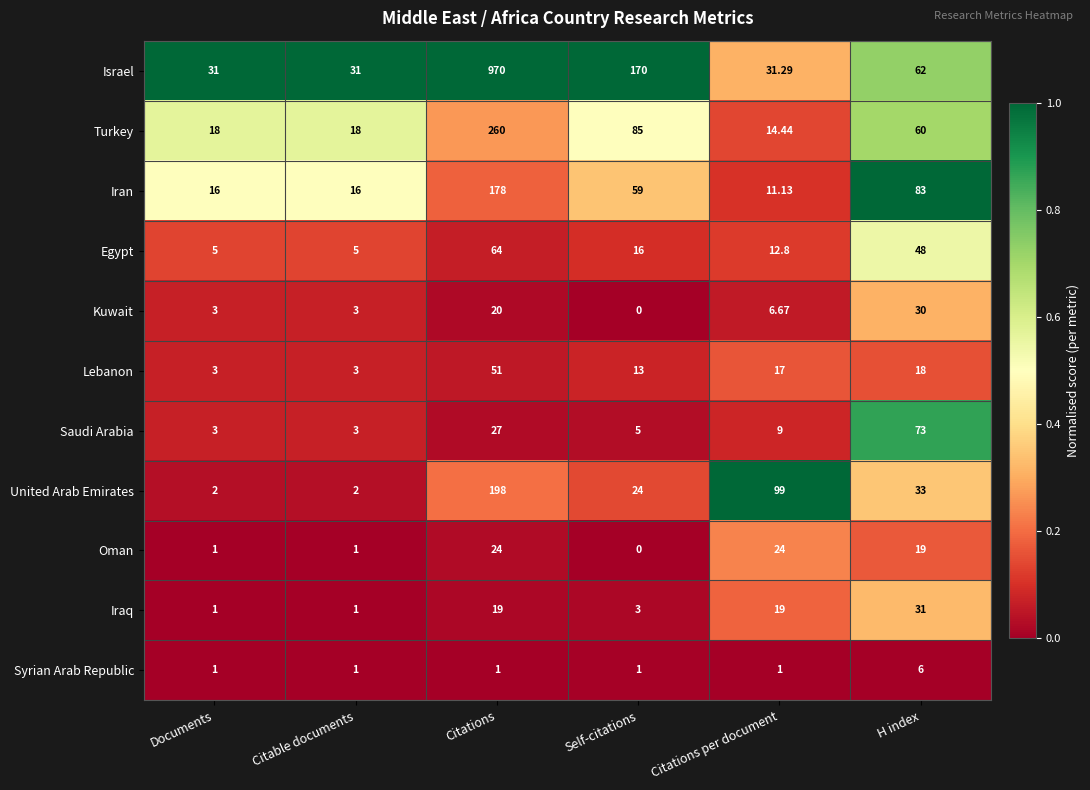

Rank the series by their maximum value, from lowest to highest.

Syrian Arab Republic, Oman, Kuwait, Iraq, Lebanon, Egypt, Saudi Arabia, Iran, United Arab Emirates, Turkey, Israel